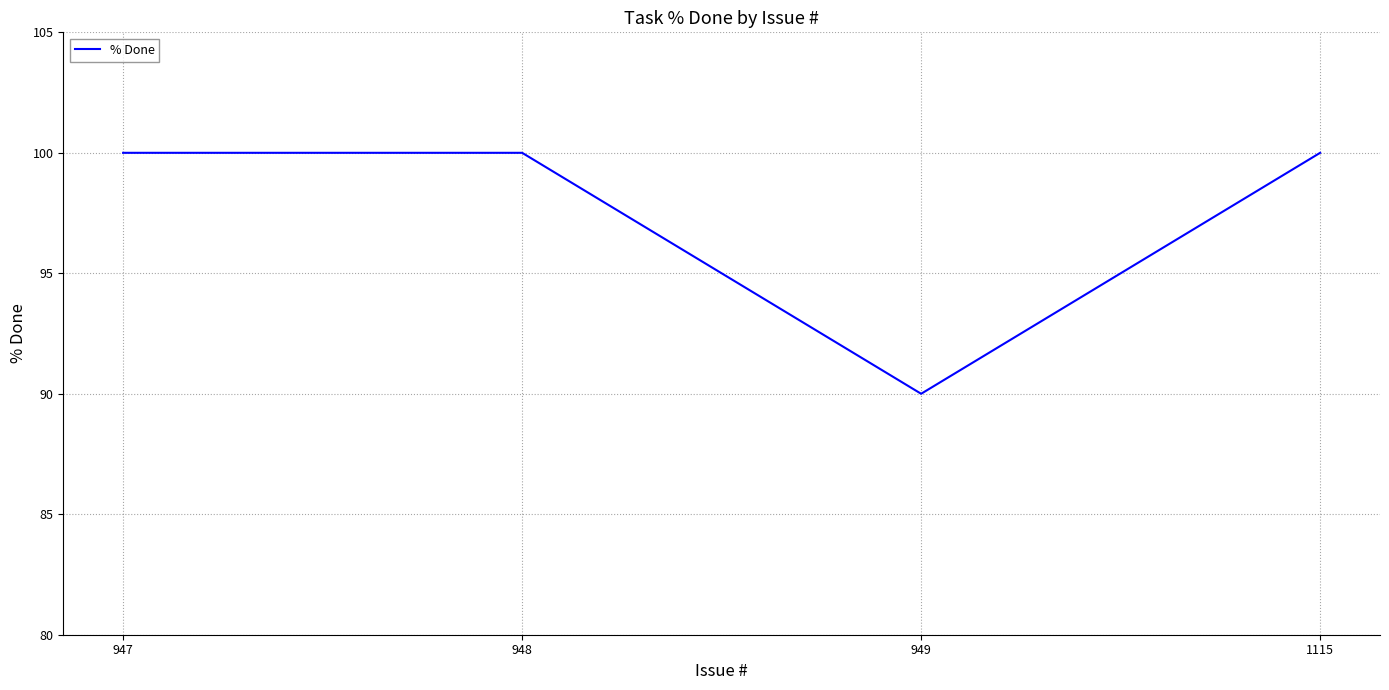

What is the maximum value shown in the chart?

100